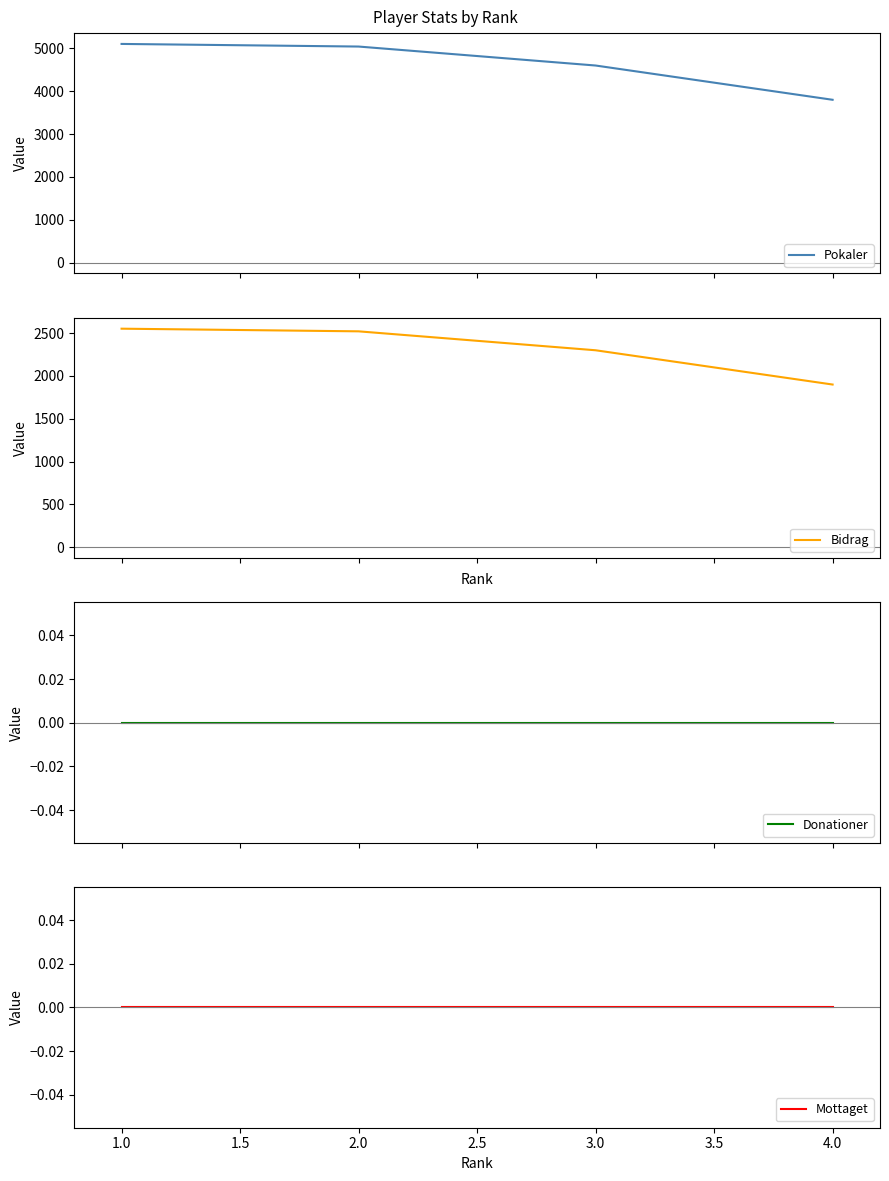

Count the number of data series in this chart.

4